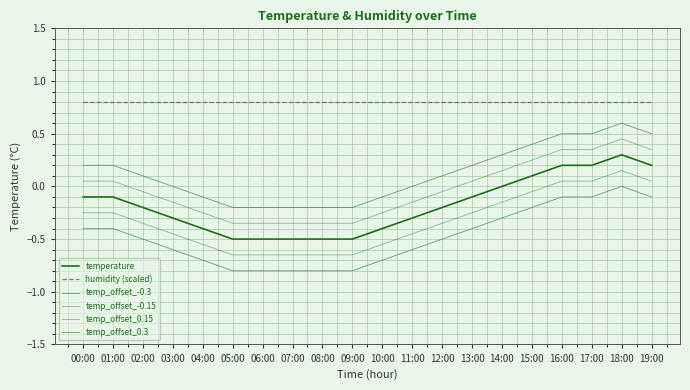

What is the label of the 10th point from the left?

09:00